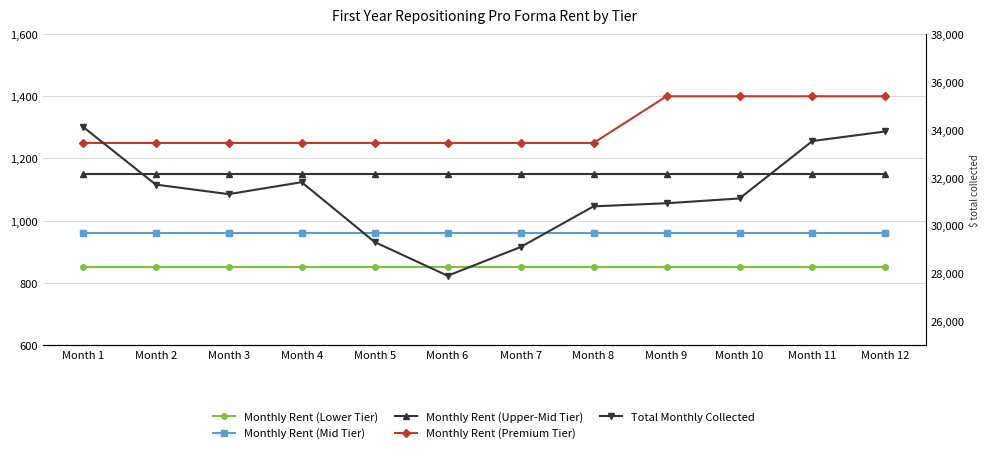

What is the value of the Total Monthly Collected point at the 7th from the left?

29100